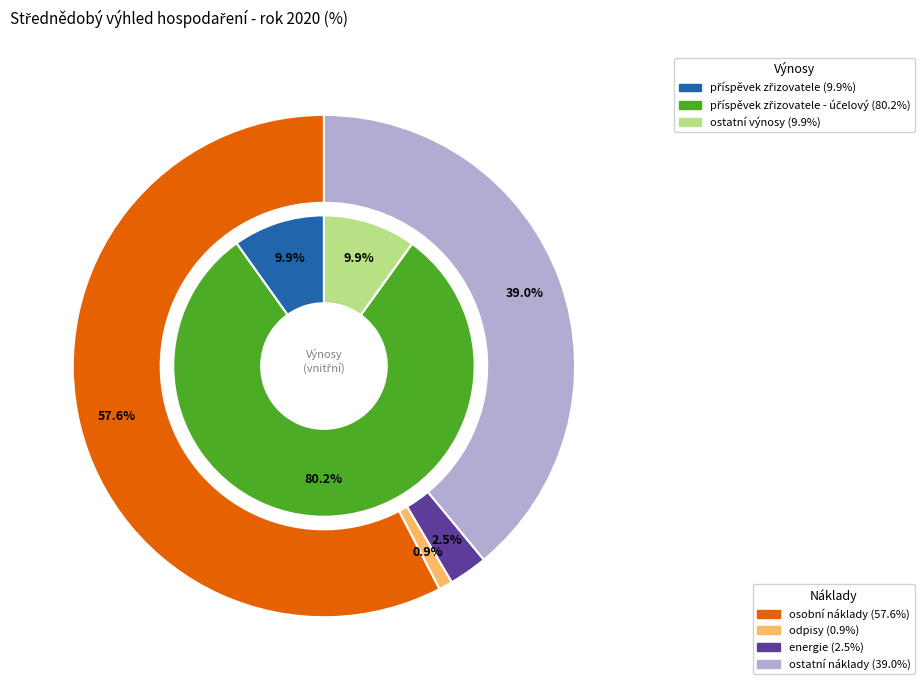

Which category has the biggest portion of the pie?

příspěvek zřizovatele - účelový